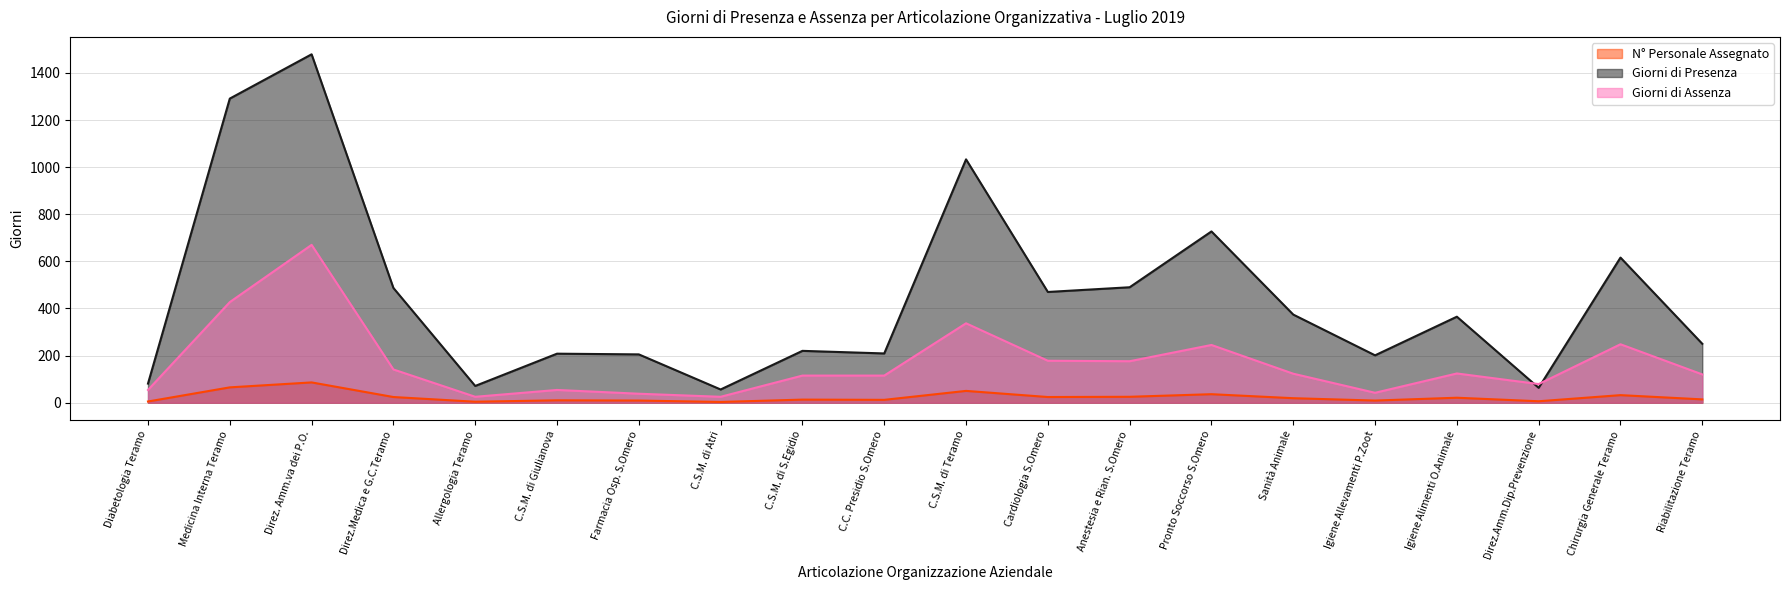

Rank the series by their maximum value, from lowest to highest.

N° Personale Assegnato, Giorni di Assenza, Giorni di Presenza